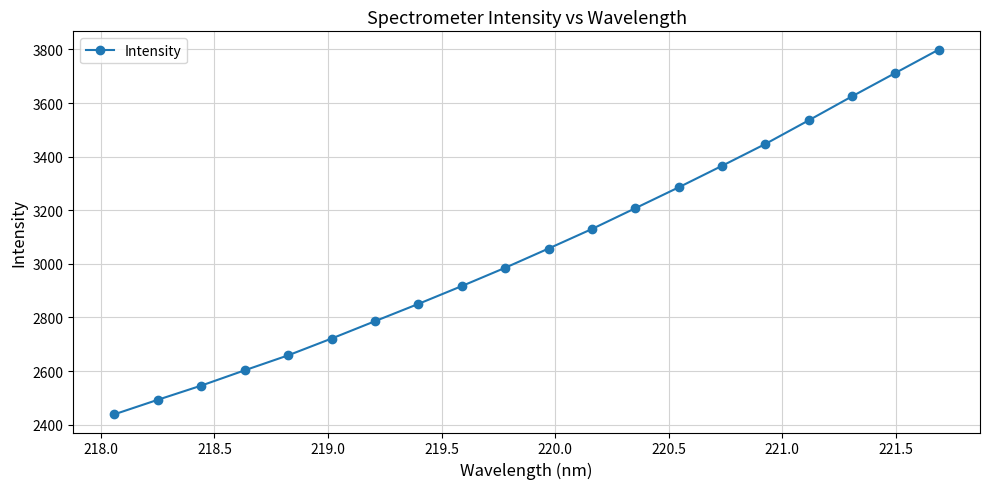

Does the chart have visible grid lines?

Yes